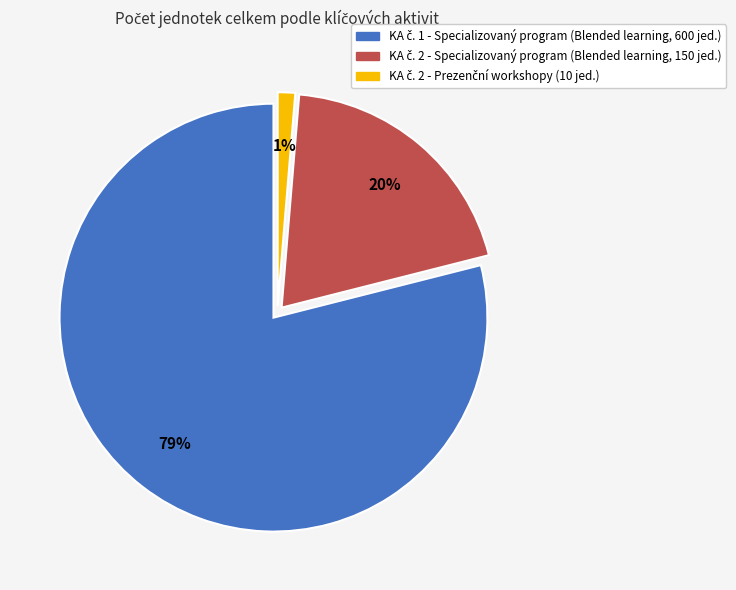

To the nearest percent, what is the difference between the largest and smallest slice percentages?

78%